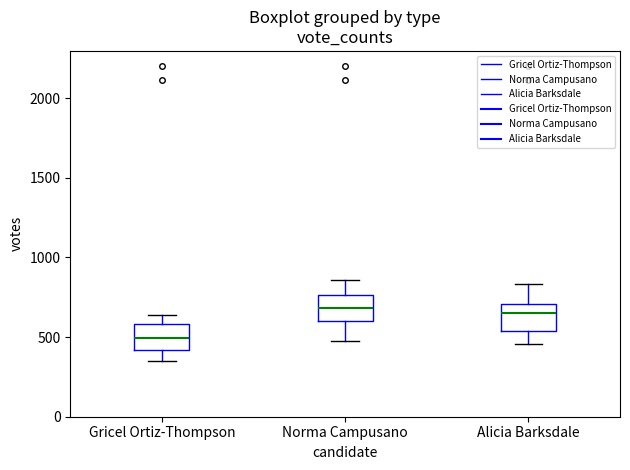

Where does the upper whisker of the box for Gricel Ortiz-Thompson end on the y-axis? The values are not printed on the chart, so give them approximately, as read against the axis.

650